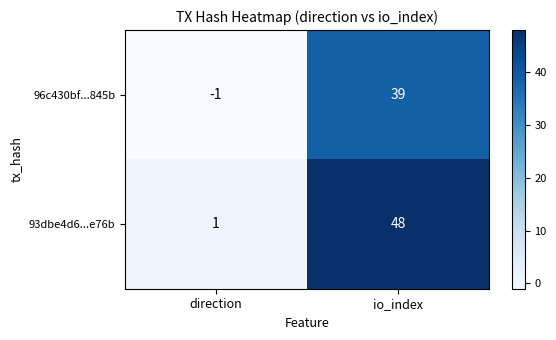

What is the sum of all 93dbe4d6...e76b values?

49